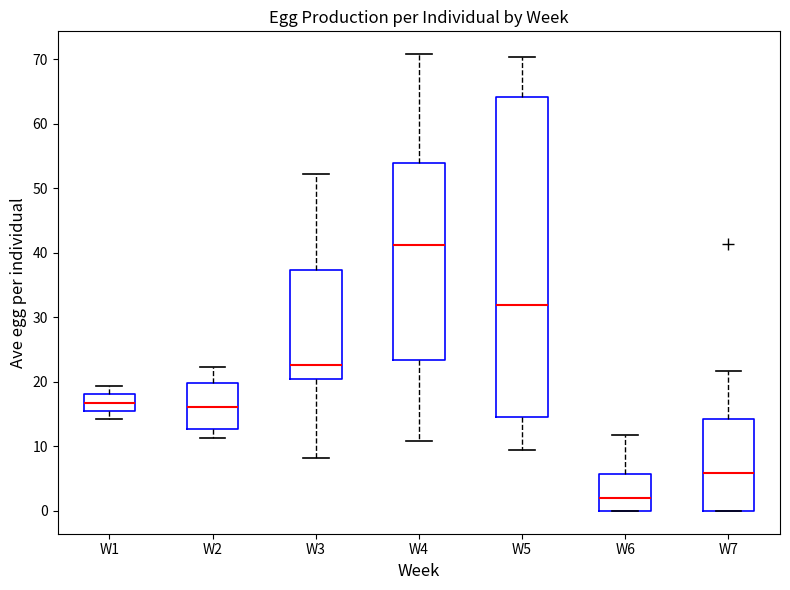

Reading left to right, transcribe this box plot: for each box, give where its median line is, the range the box spans, and where its two whiskers end, as read against the y-axis. The values are not printed on the chart, so give them approximately, as read against the axis.

W1: median 17, box 16 to 18, whiskers 14 to 19
W2: median 16, box 13 to 20, whiskers 11 to 22
W3: median 23, box 20 to 37, whiskers 8 to 52
W4: median 41, box 23 to 54, whiskers 11 to 71
W5: median 32, box 15 to 64, whiskers 9 to 70
W6: median 2, box 0 to 6, whiskers 0 to 12
W7: median 6, box 0 to 14, whiskers 0 to 22